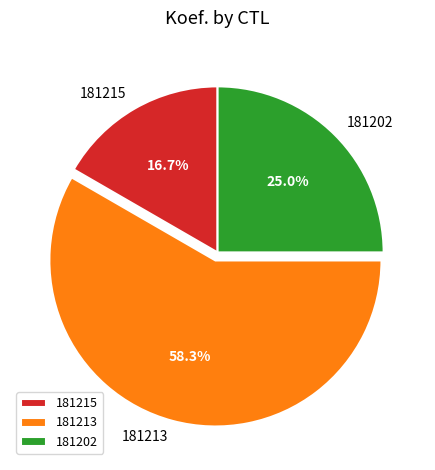

Approximately how many times larger is the value at 181213 compared to 181202?

2.3